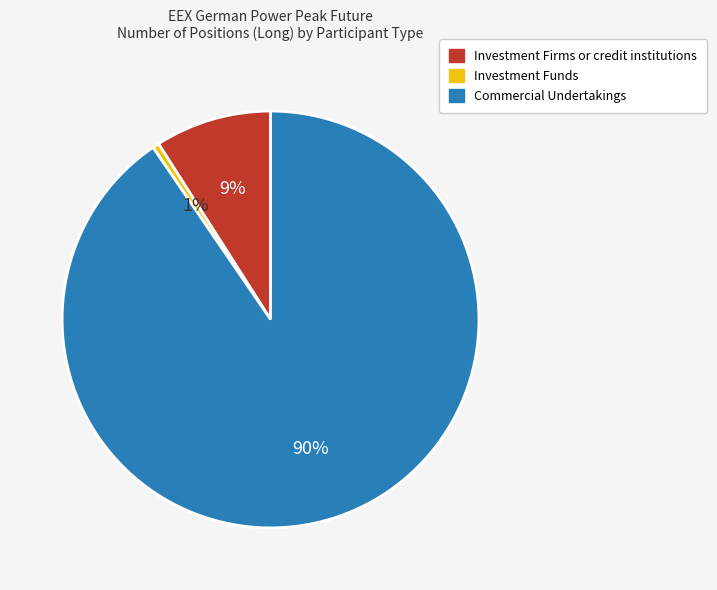

What percentage is the Investment Funds slice, to the nearest percent?

1%